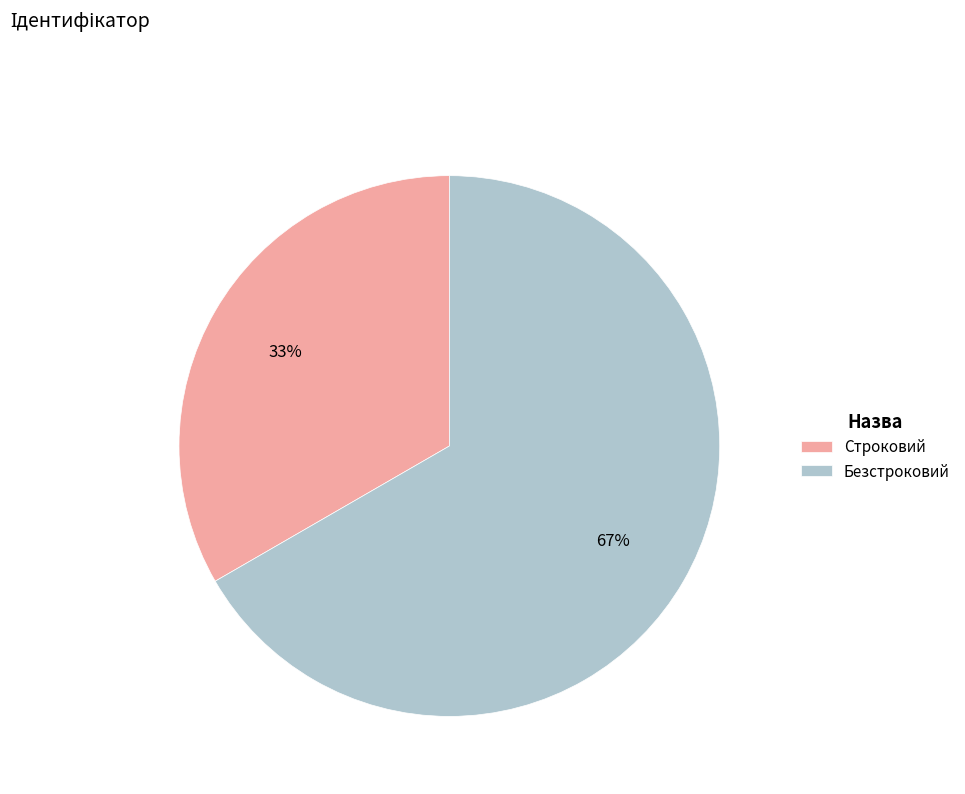

Which has a higher value, Строковий or Безстроковий?

Безстроковий